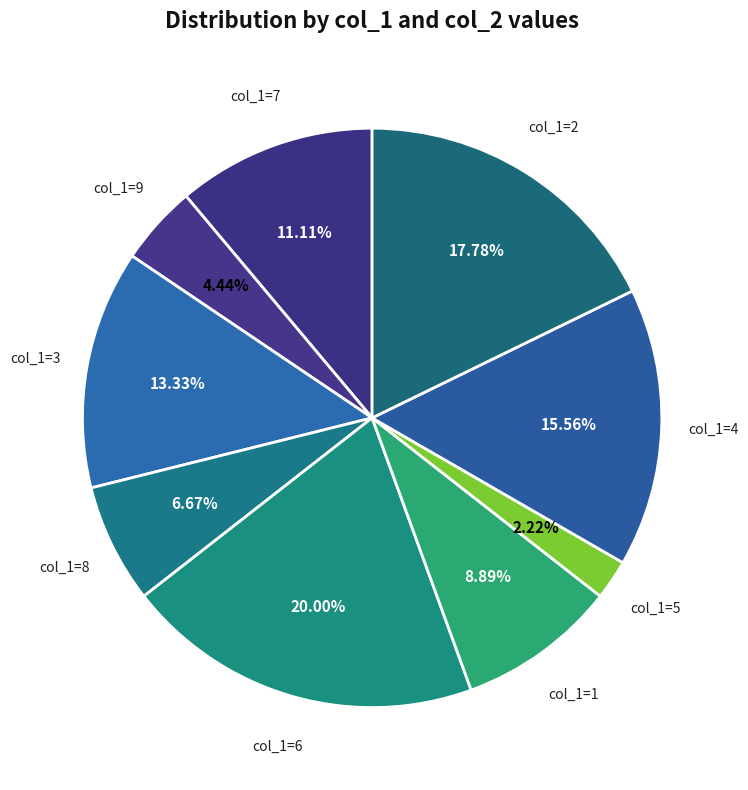

Rank the categories by value from highest to lowest.

col_1=6, col_1=2, col_1=4, col_1=3, col_1=7, col_1=1, col_1=8, col_1=9, col_1=5